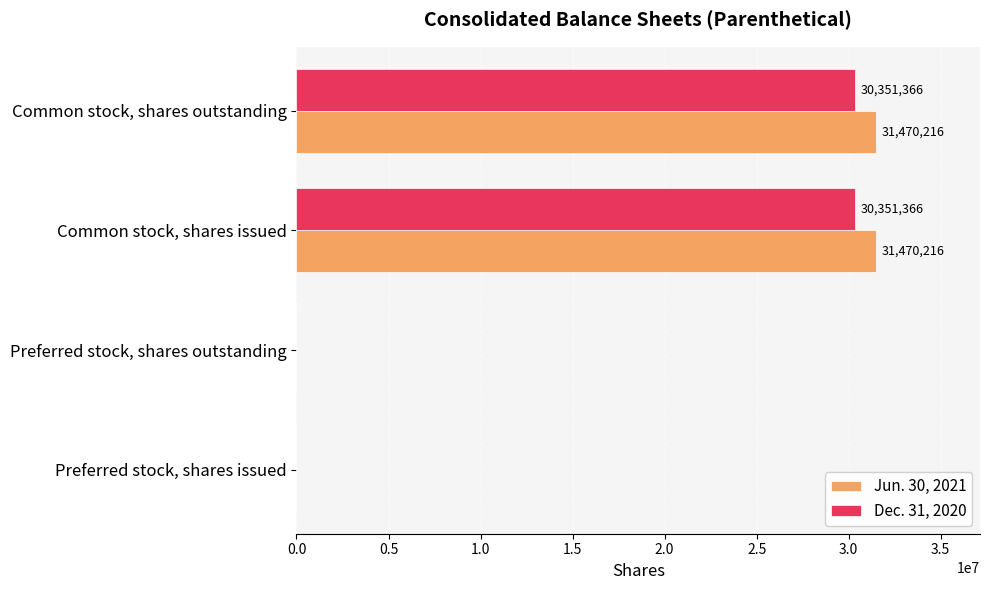

What is the sum of all Jun. 30, 2021 values?

62940432